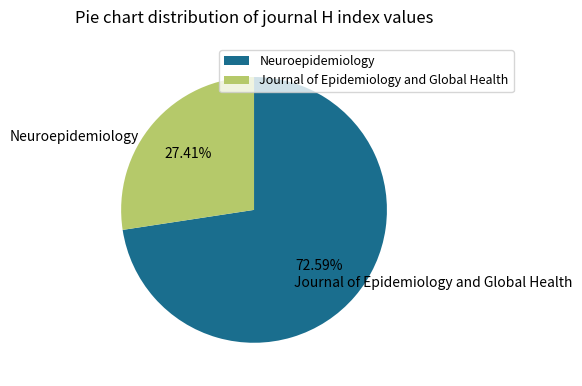

Which slice is the smallest?

Journal of Epidemiology and Global Health